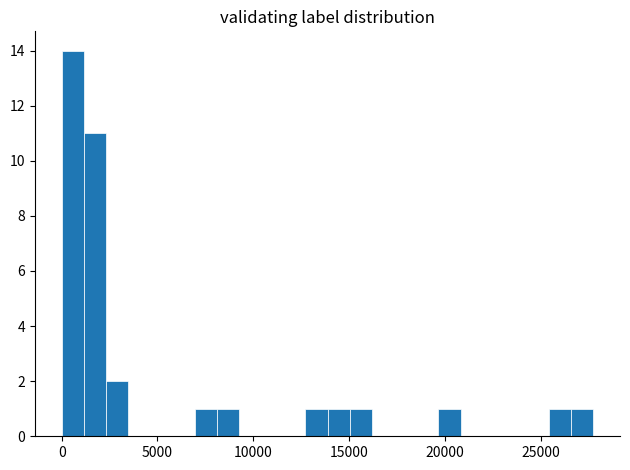

Read against the x-axis, roughly where is the centre of the tallest bar?

500